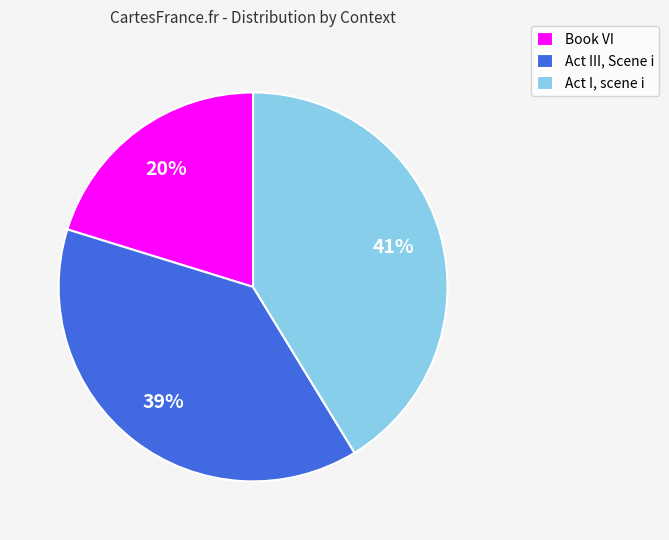

What percentage is the Act III, Scene i slice, to the nearest percent?

39%